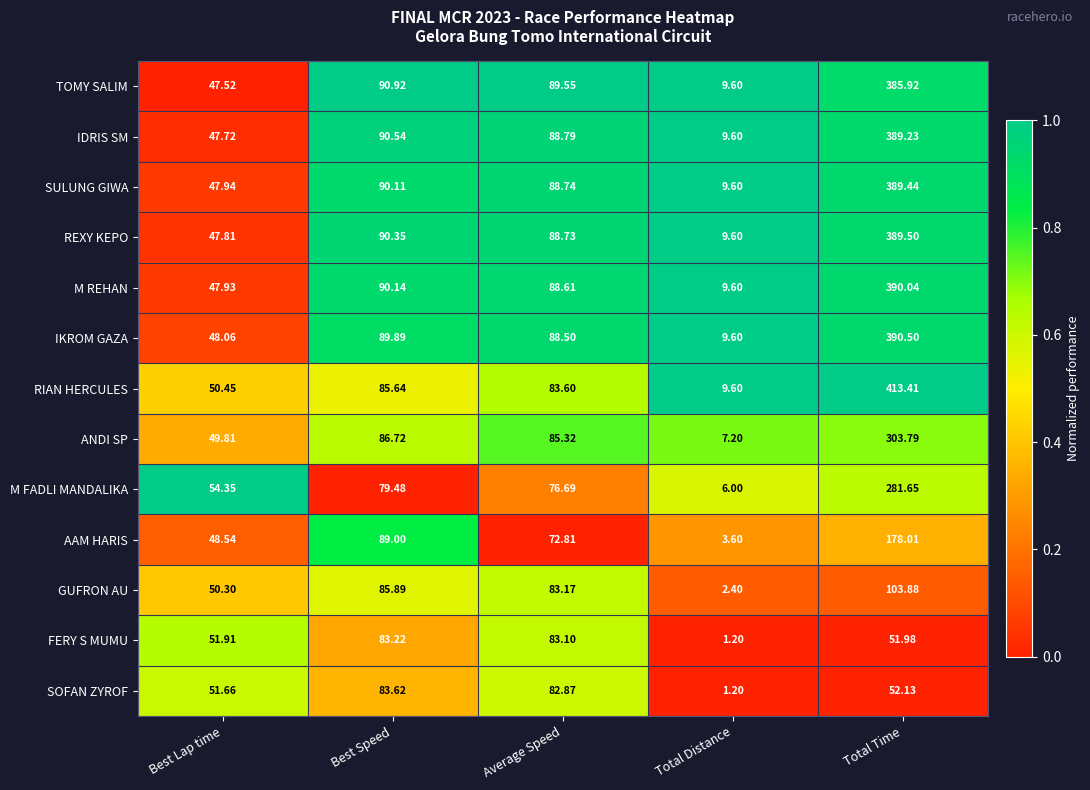

Which series has the largest range (max minus min)?

RIAN HERCULES